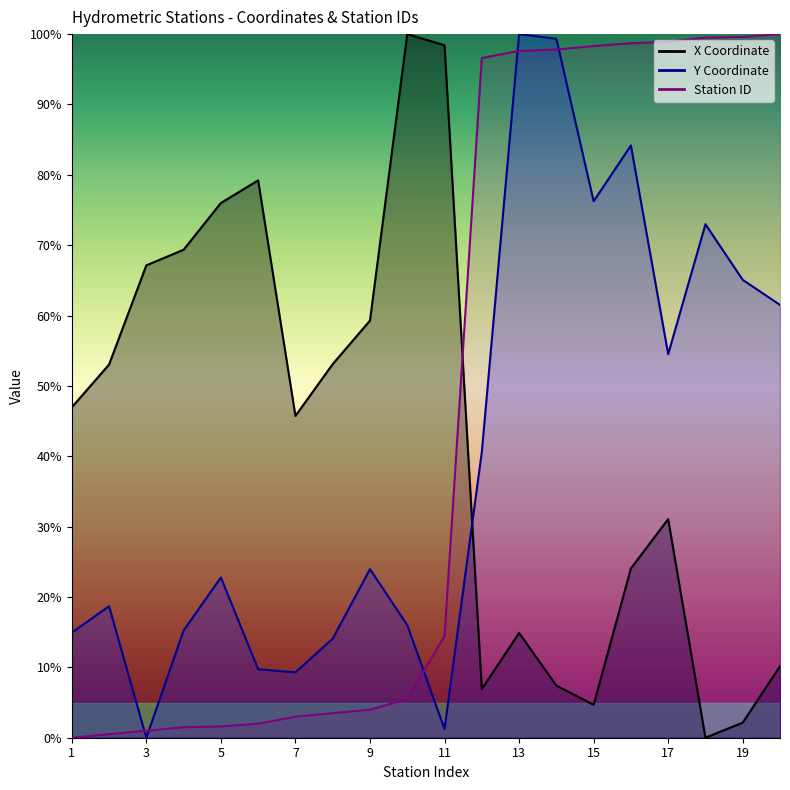

What are all the series names shown in the legend?

X Coordinate, Y Coordinate, Station ID